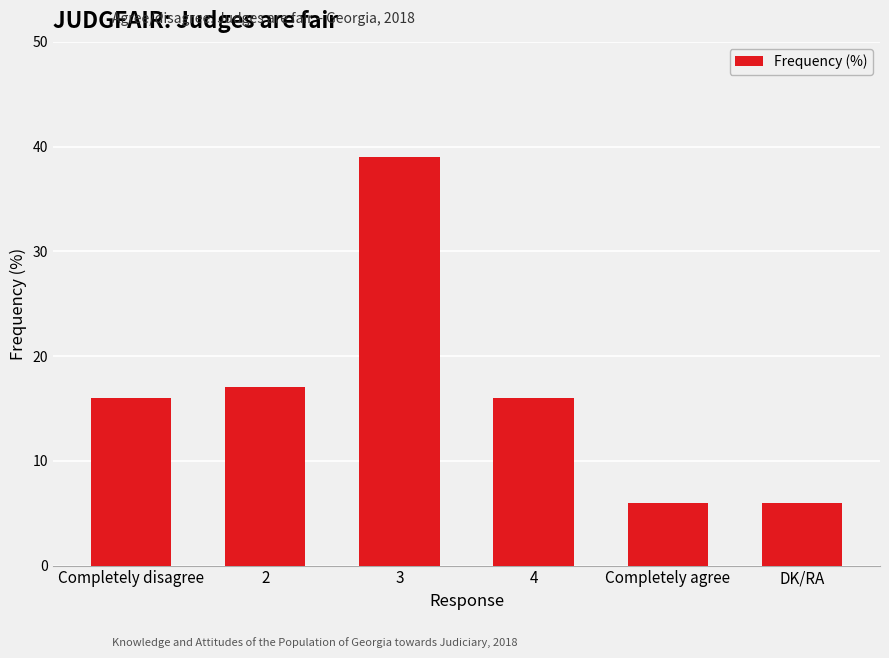

Where is the data nearest to the value 22?

2